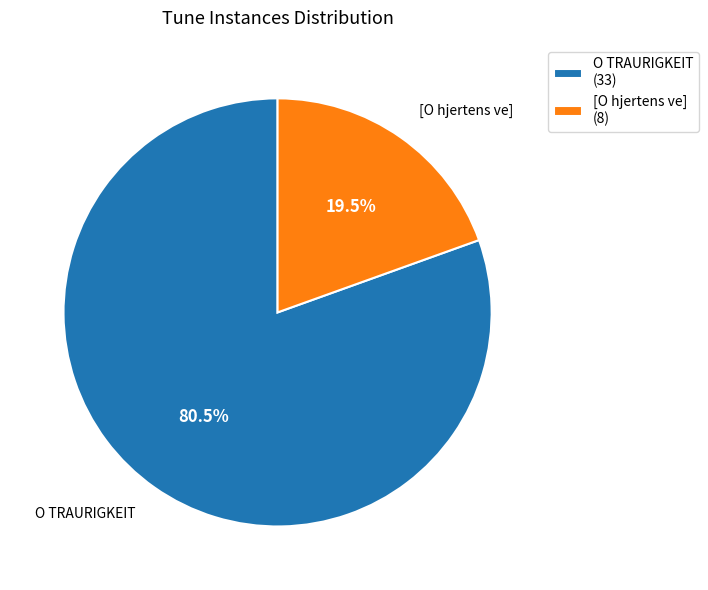

To the nearest percent, what is the average slice percentage?

50%